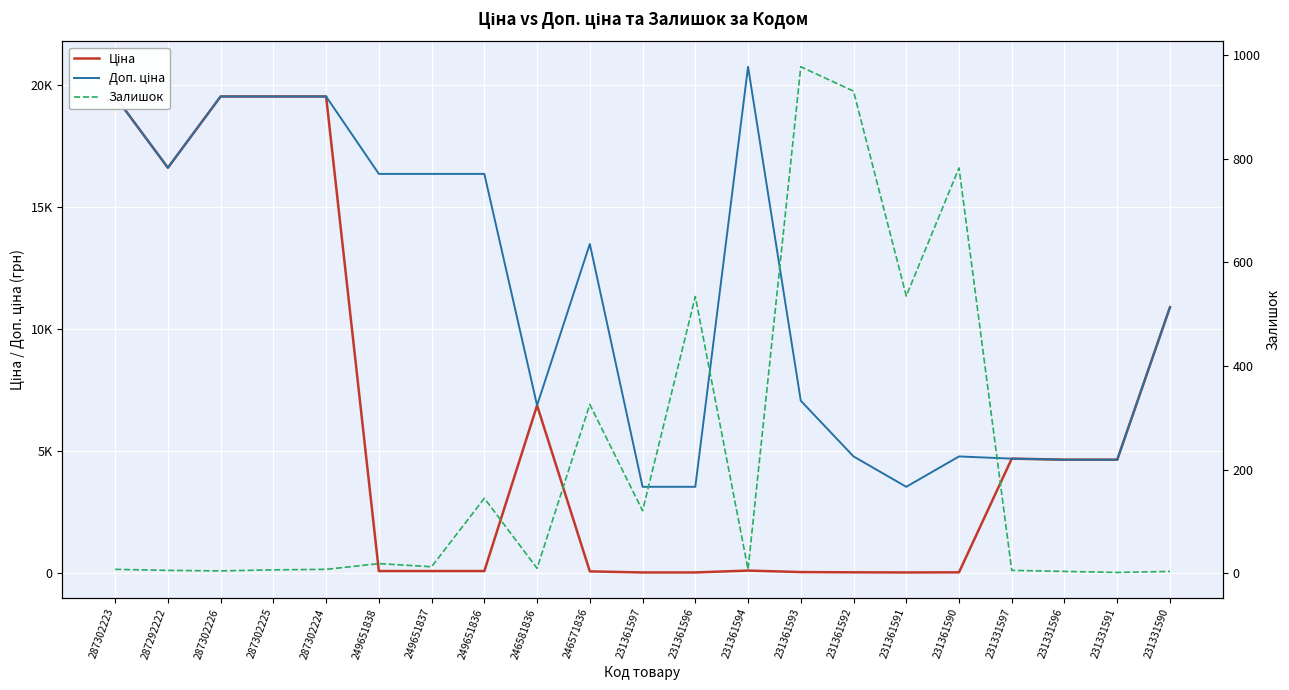

At which label is Доп. ціна closest to 12144?

231331590